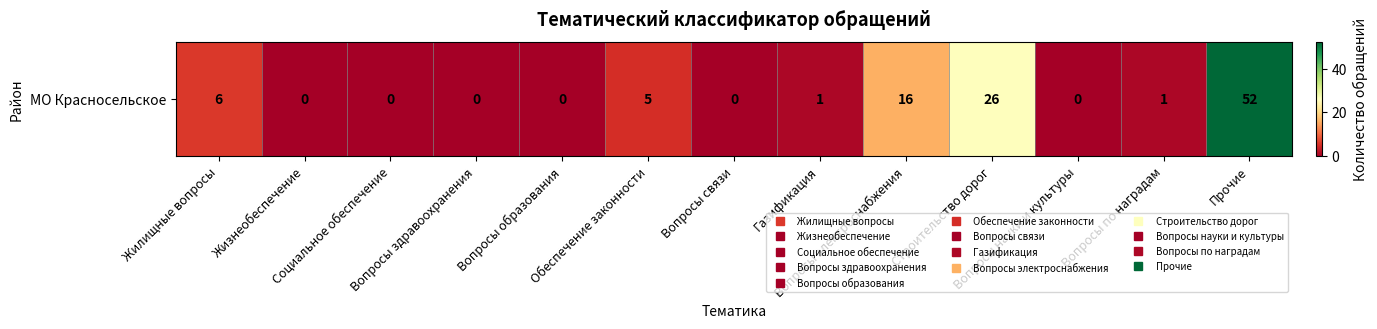

The chart shows a value of 0 at Вопросы связи. True or false?

True